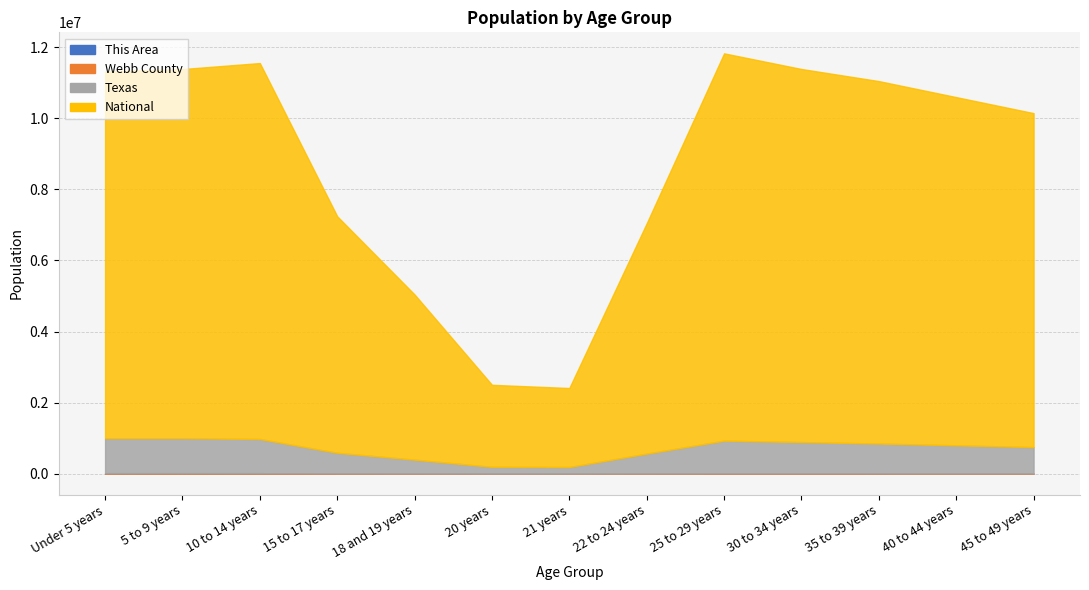

What is the label of the 13th point from the left?

45 to 49 years